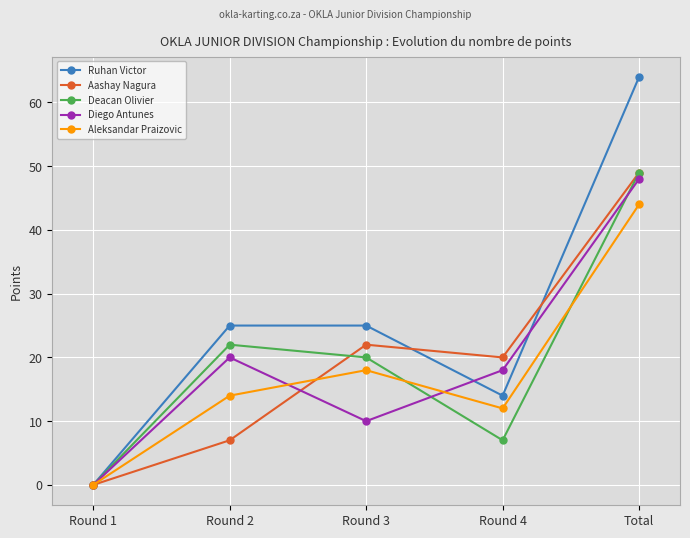

The Aashay Nagura series shows 20 at Round 4. True or false?

True